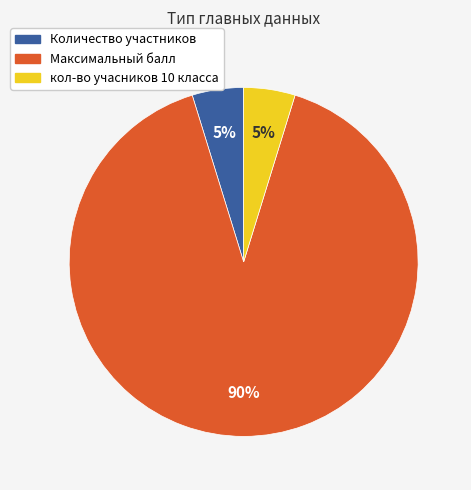

Which category has the biggest portion of the pie?

Максимальный балл